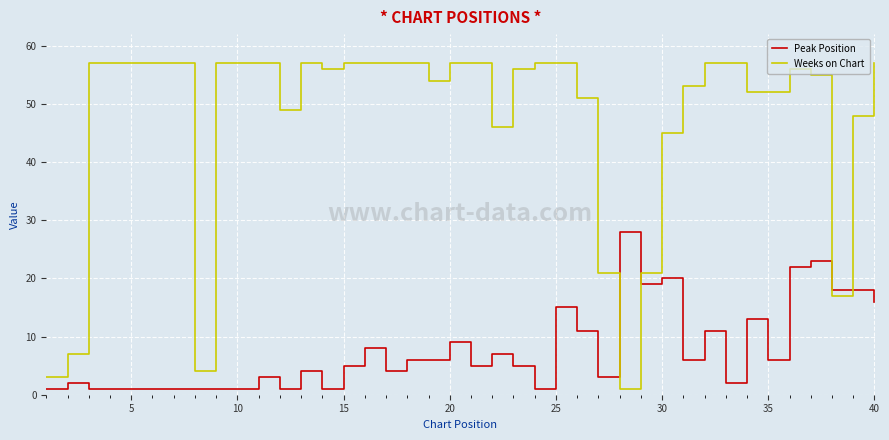

What is the difference between the maximum and minimum values in the Peak Position series?

27